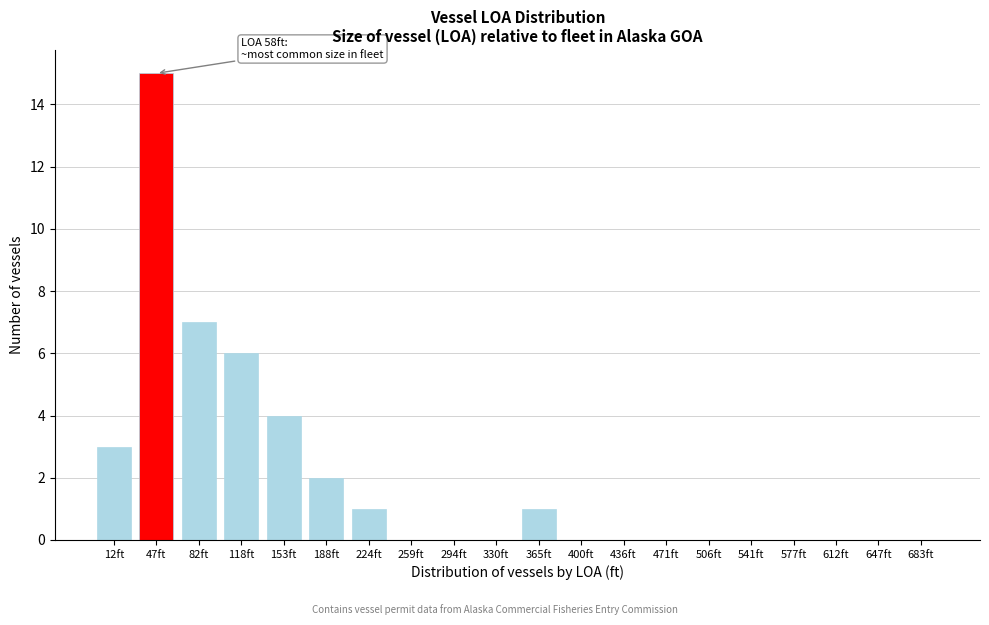

Reading right to left, list all the values displayed in this chart.

683ft=0	647ft=0	612ft=0	577ft=0	541ft=0	506ft=0	471ft=0	436ft=0	400ft=0	365ft=1	330ft=0	294ft=0	259ft=0	224ft=1	188ft=2	153ft=4	118ft=6	82ft=7	47ft=15	12ft=3